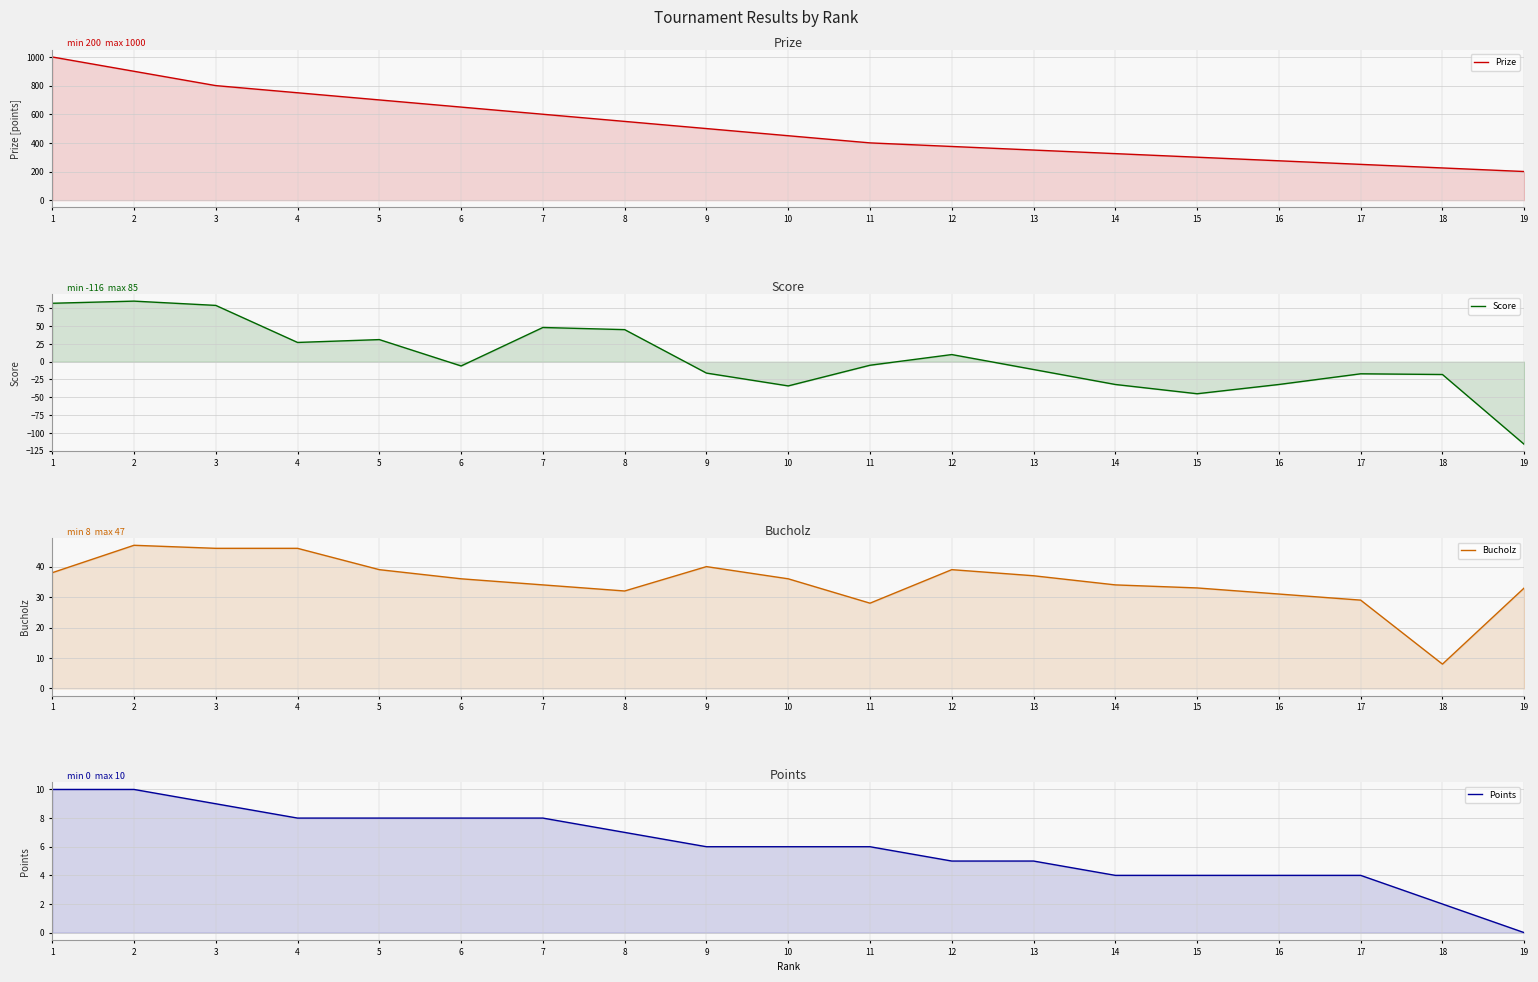

True or false: Prize and Points intersect in this chart.

False